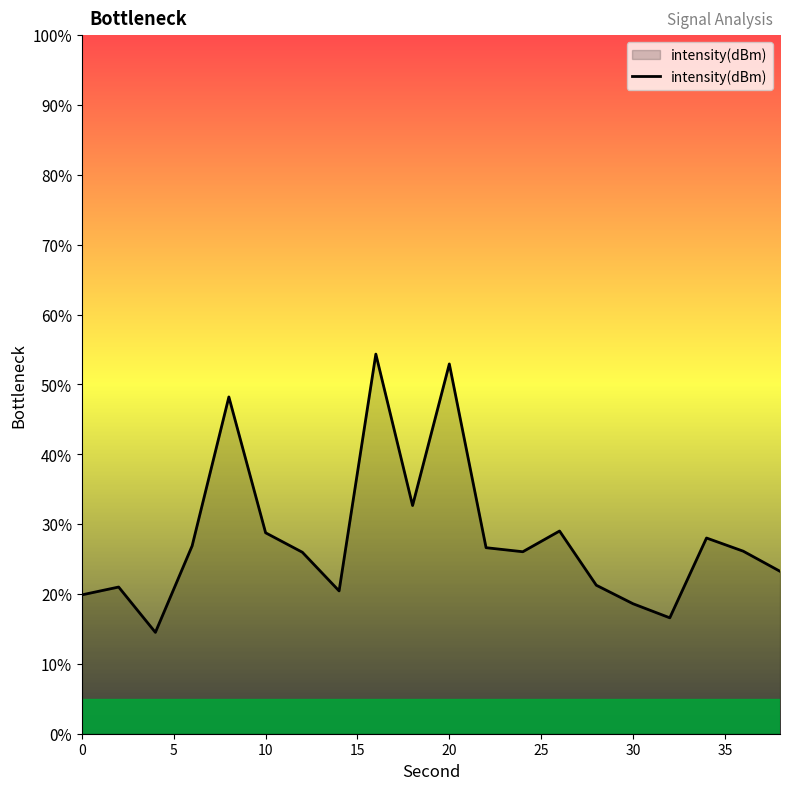

How many interior local peaks (higher than both neighbors) does the data have?

6